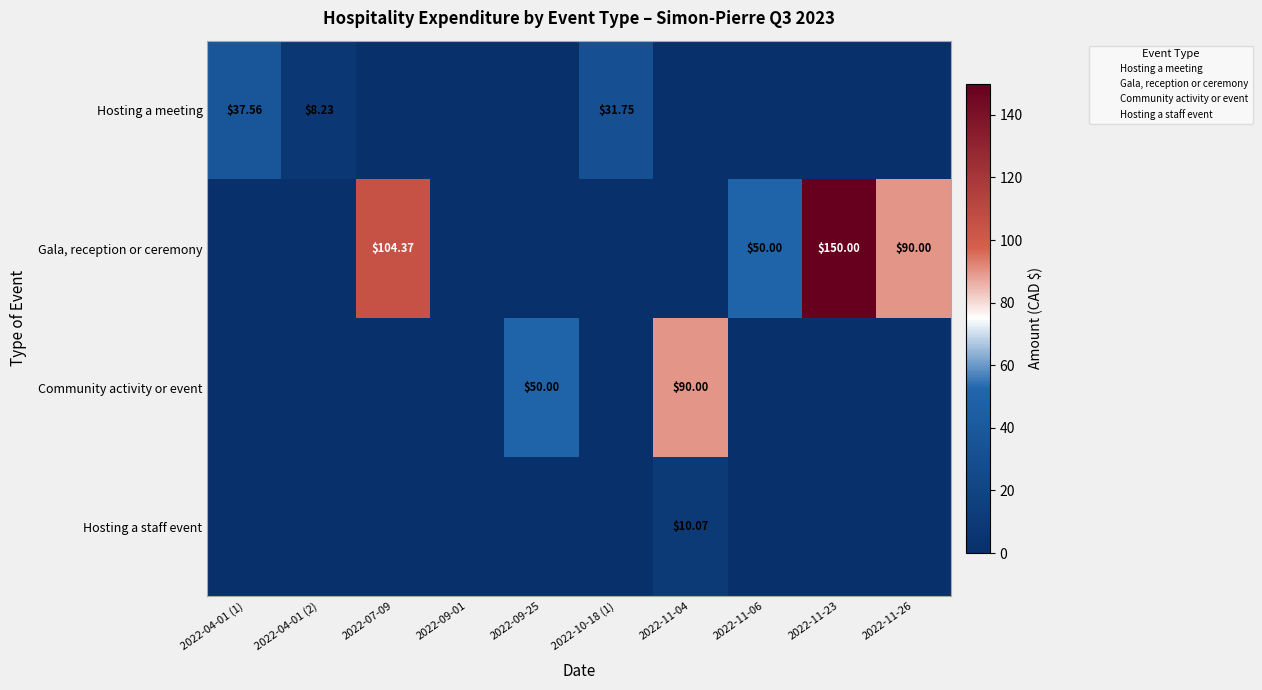

Count the number of data series in this chart.

4